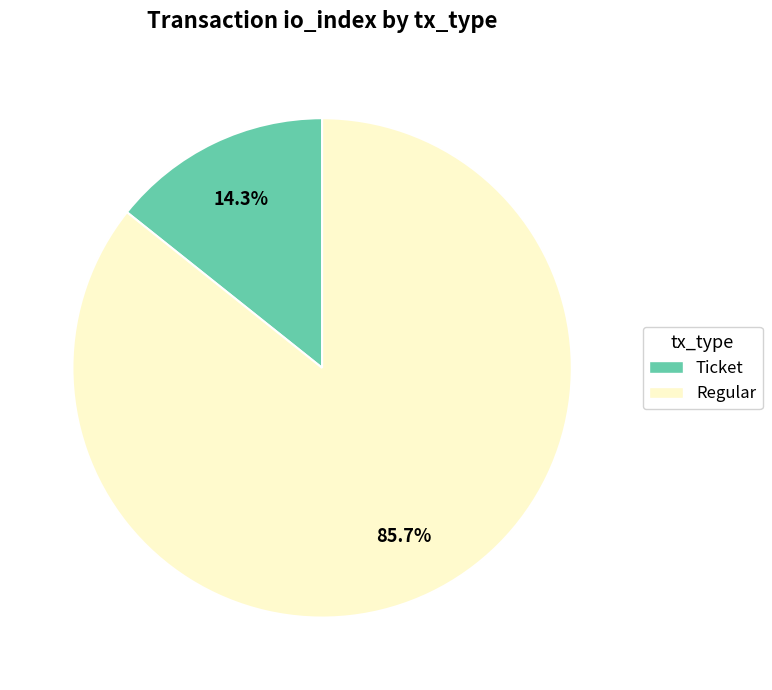

To the nearest percent, what portion does Regular represent?

86%